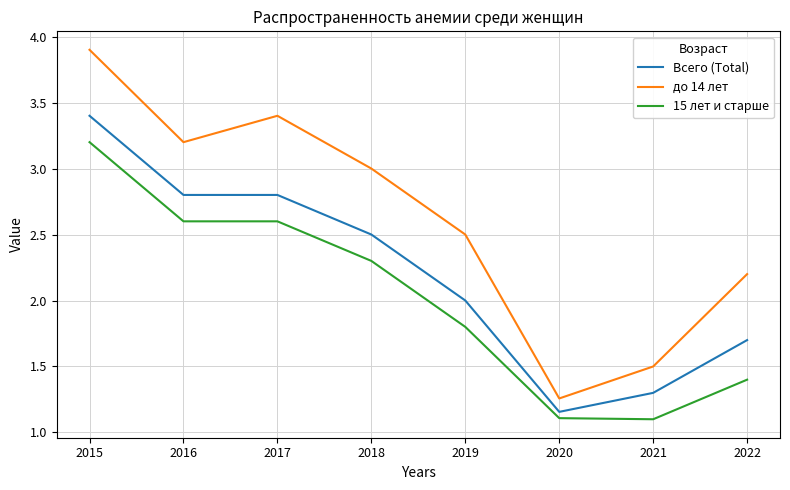

List the series in order of their peak value, highest first.

до 14 лет, Всего (Total), 15 лет и старше